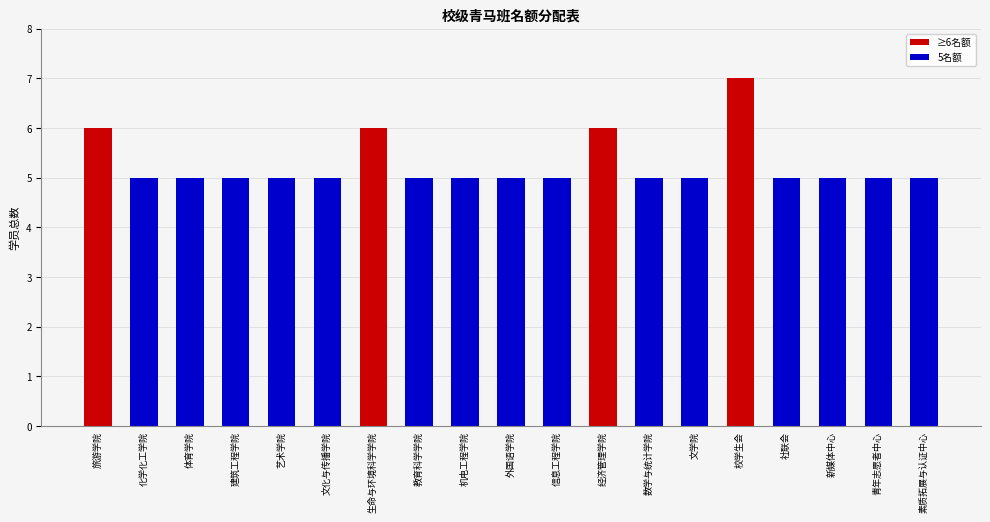

Approximately how many times larger is the value at 外国语学院 compared to 机电工程学院?

1.0